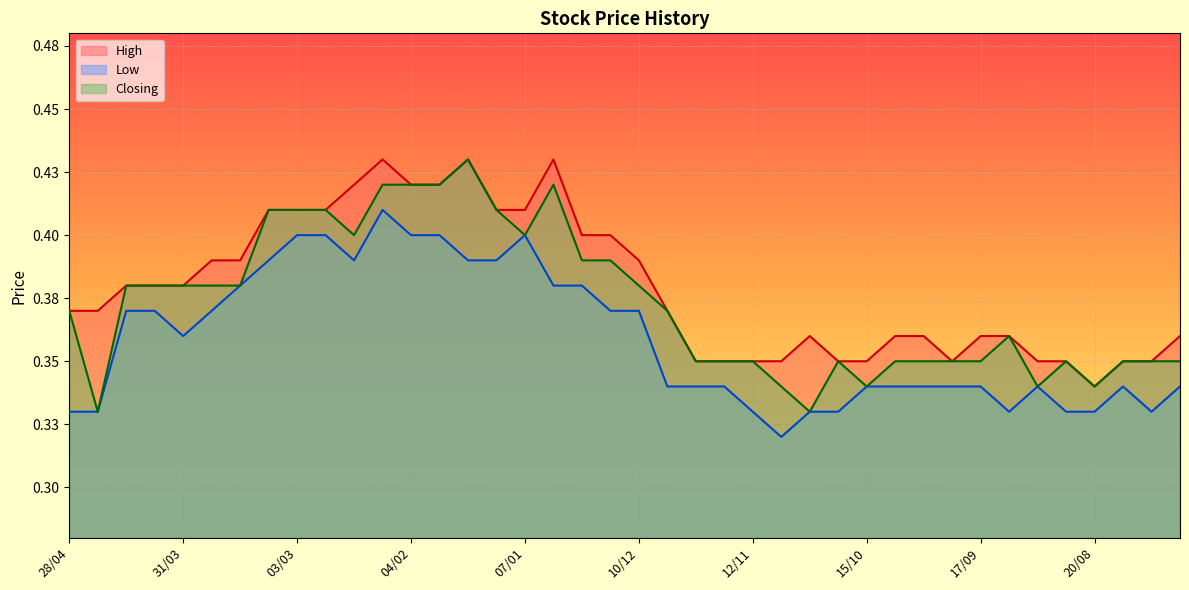

What is the sum of all High values?

15.2